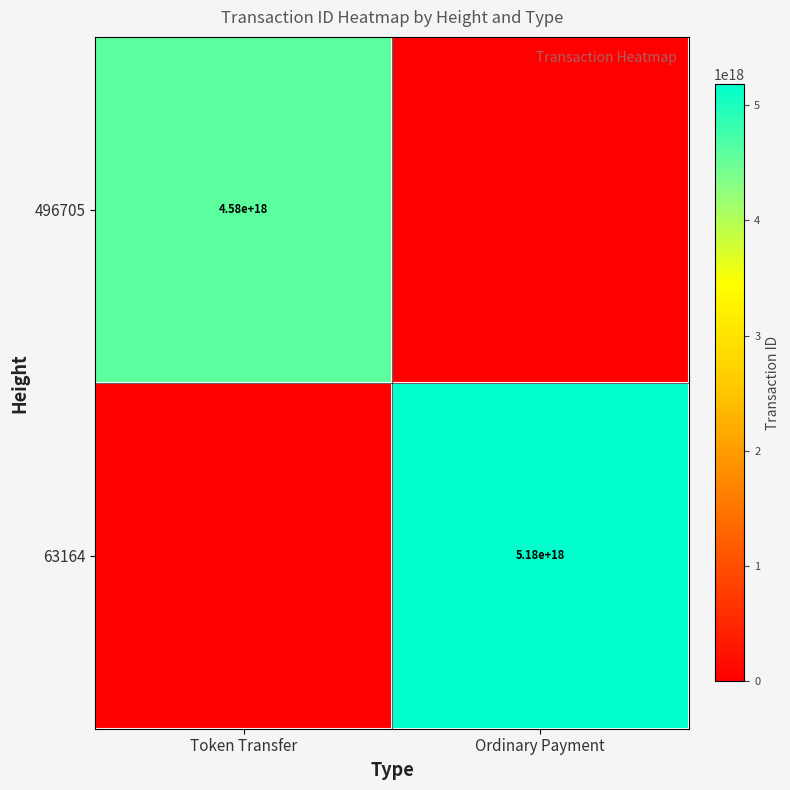

Is the value of 496705 at Token Transfer greater than the value of 63164 at Ordinary Payment?

No